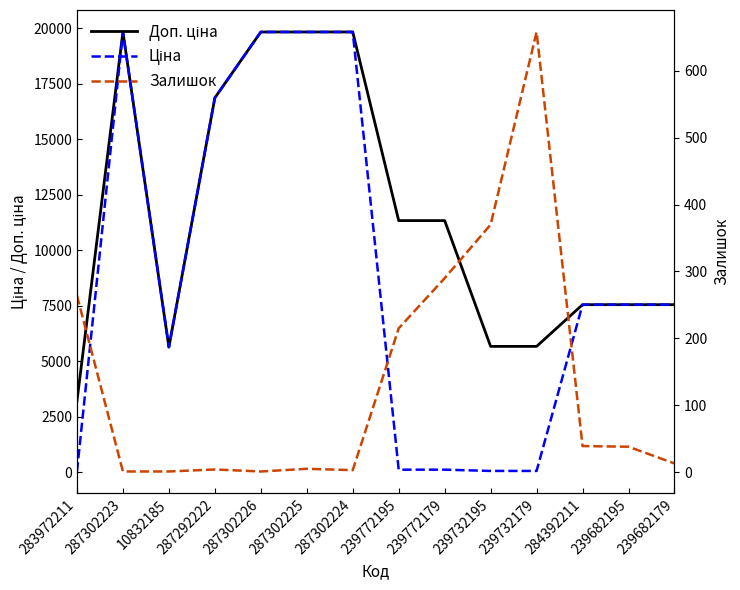

Reading right to left, transcribe all the data shown in this chart.

Доп. ціна: 239682179=7545.9	239682195=7545.9	284392211=7545.9	239732179=5667.0	239732195=5667.0	239772179=11334.0	239772195=11334.0	287302224=19831.1	287302225=19831.1	287302226=19831.1	287292222=16863.2	10832185=5636.0	287302223=19831.1	283972211=3205.0
Ціна: 239682179=7545.9	239682195=7545.9	284392211=7545.9	239732179=56.7	239732195=56.7	239772179=113.3	239772195=113.3	287302224=19831.1	287302225=19831.1	287302226=19831.1	287292222=16863.2	10832185=5636.0	287302223=19831.1	283972211=32.0
Залишок: 239682179=13.0	239682195=38.0	284392211=39.0	239732179=658.0	239732195=370.0	239772179=290.0	239772195=215.0	287302224=3.0	287302225=5.0	287302226=1.0	287292222=4.0	10832185=1.0	287302223=1.0	283972211=264.0